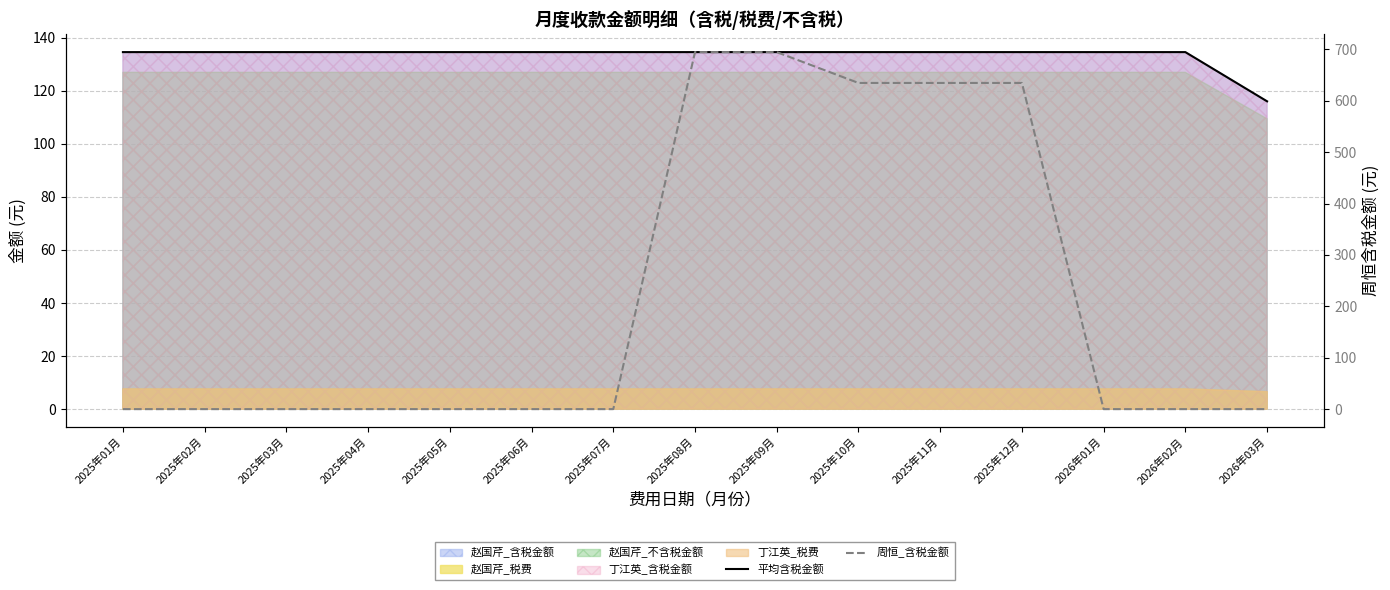

How many lines are shown in the chart?

2